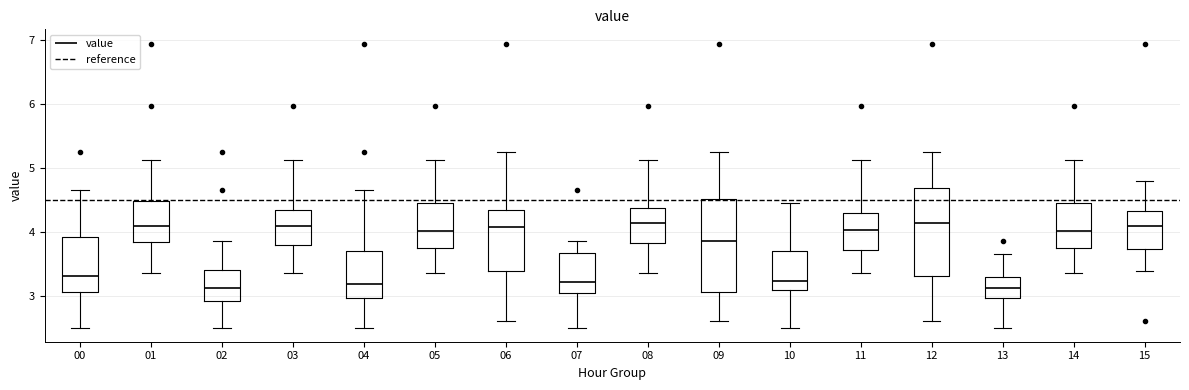

Where does the upper whisker of the box at x = 15 end on the y-axis? The values are not printed on the chart, so give them approximately, as read against the axis.

4.8